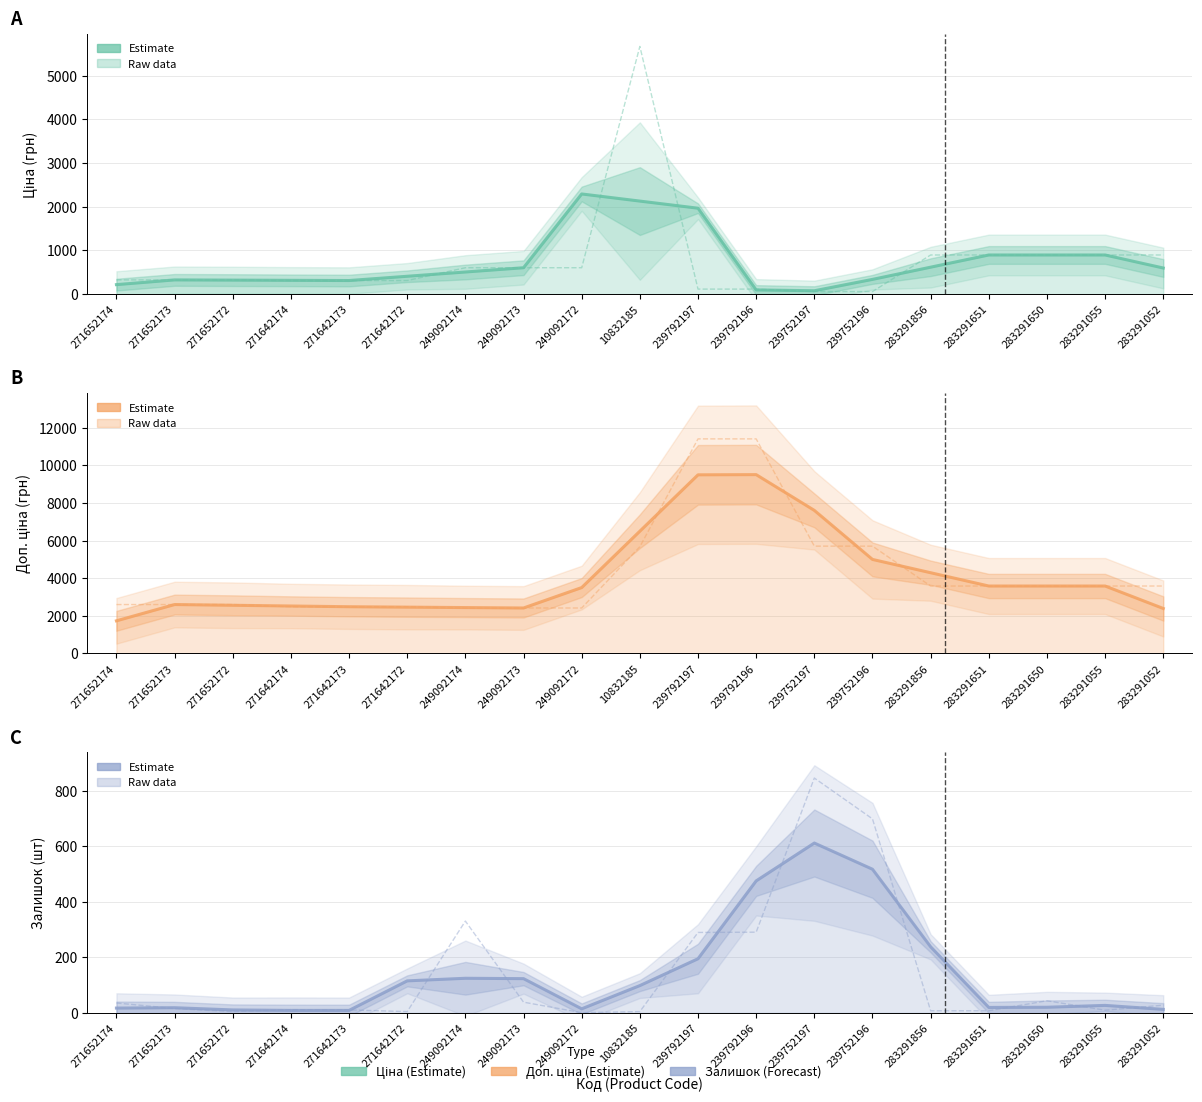

What is the spread (max minus min) of values at 239752196?

5647.9